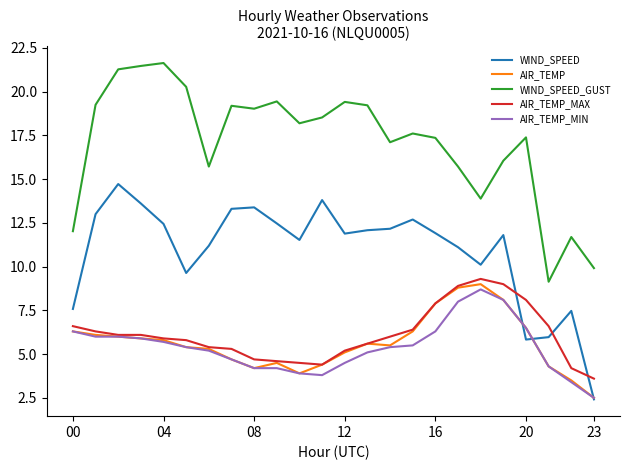

How many lines are shown in the chart?

5